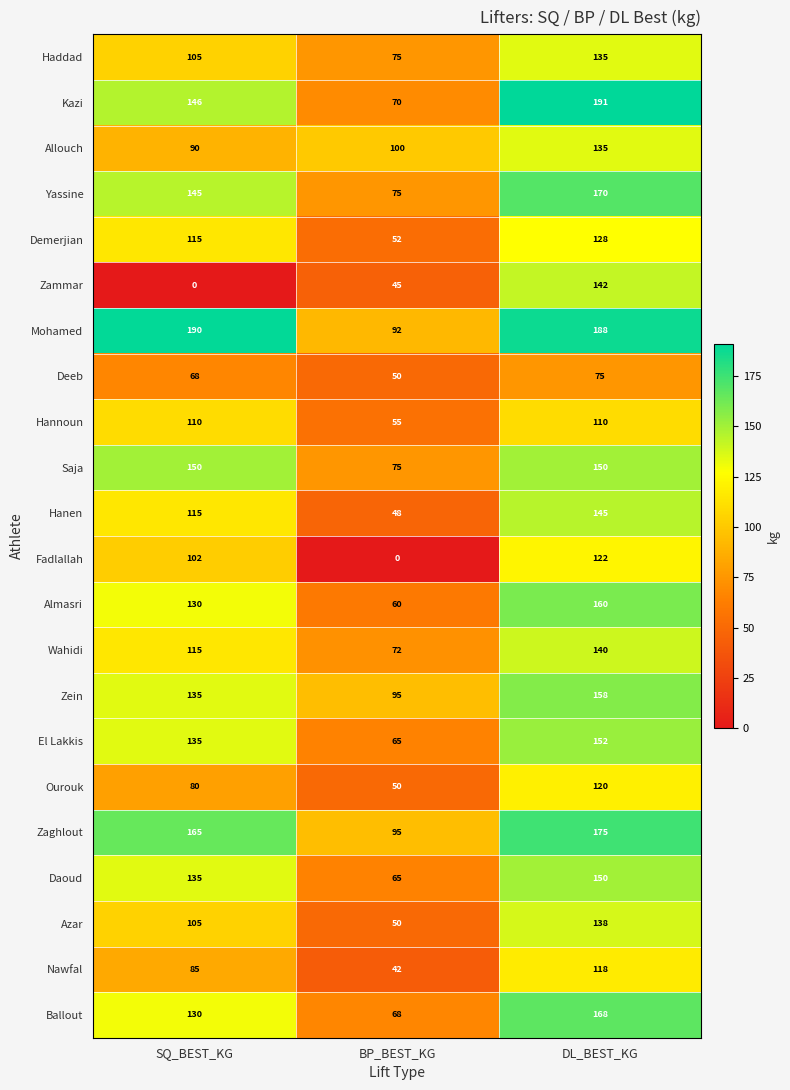

At which category is the sum across all series the highest?

DL_BEST_KG